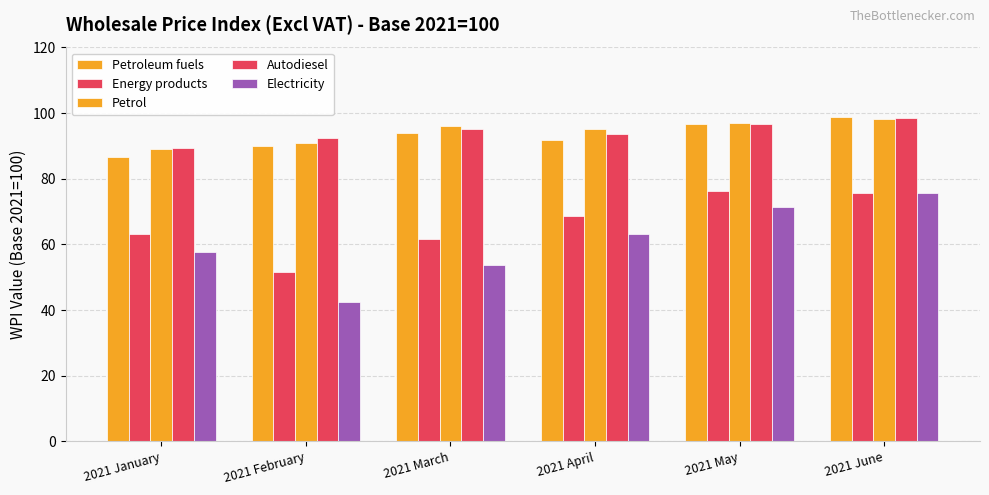

Is it true that Autodiesel equals 37.0 at 2021 June?

False